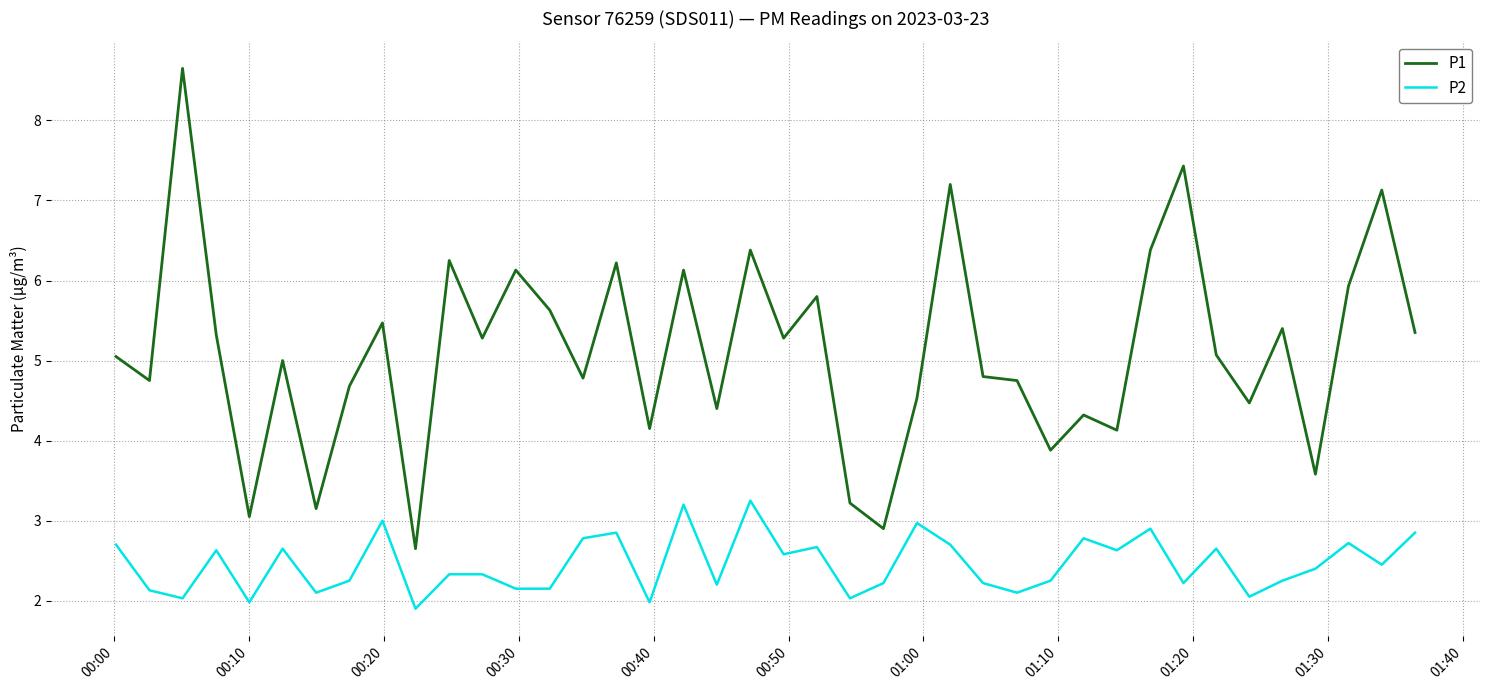

True or false: P2 and P1 cross at least once.

False